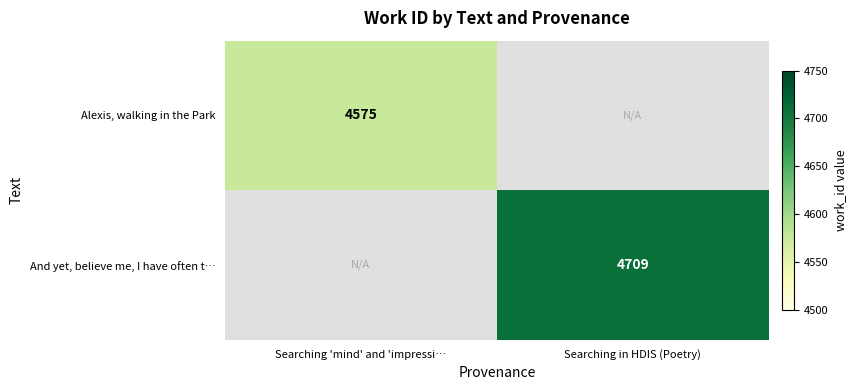

The Alexis, walking in the Park series shows 2656 at Searching 'mind' and 'impressi…. True or false?

False